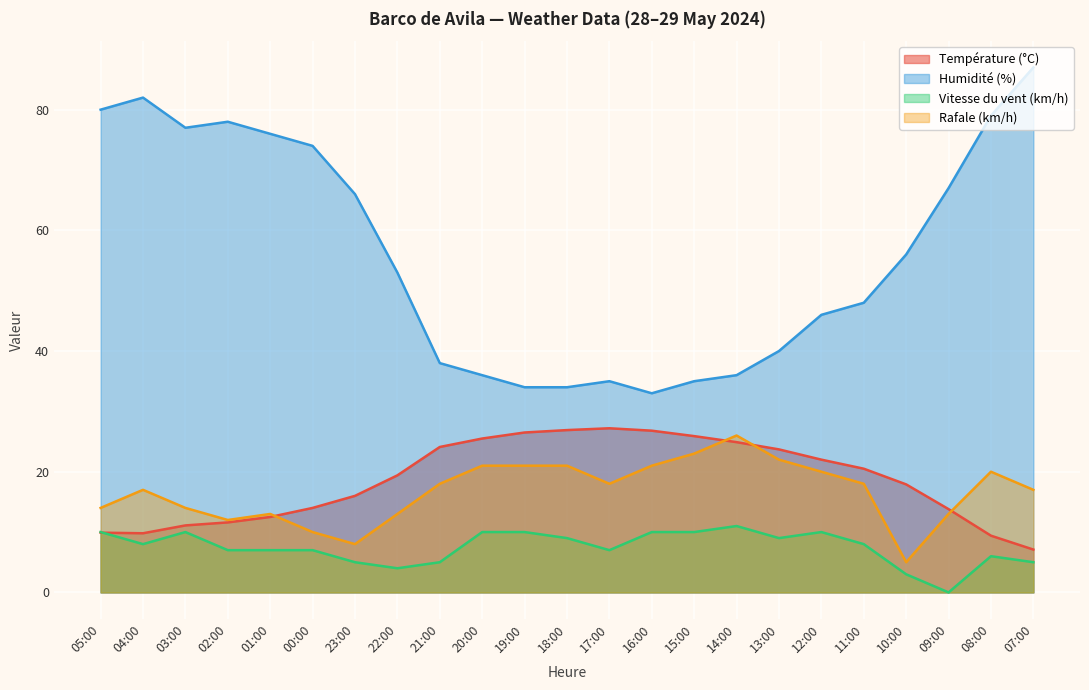

How many lines are shown in the chart?

4